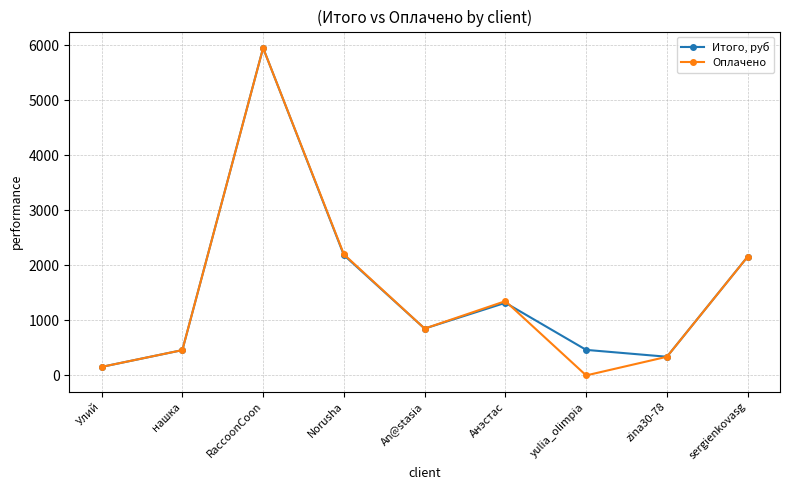

True or false: Итого, руб has a value of 464.0 at yulia_olimpia.

True